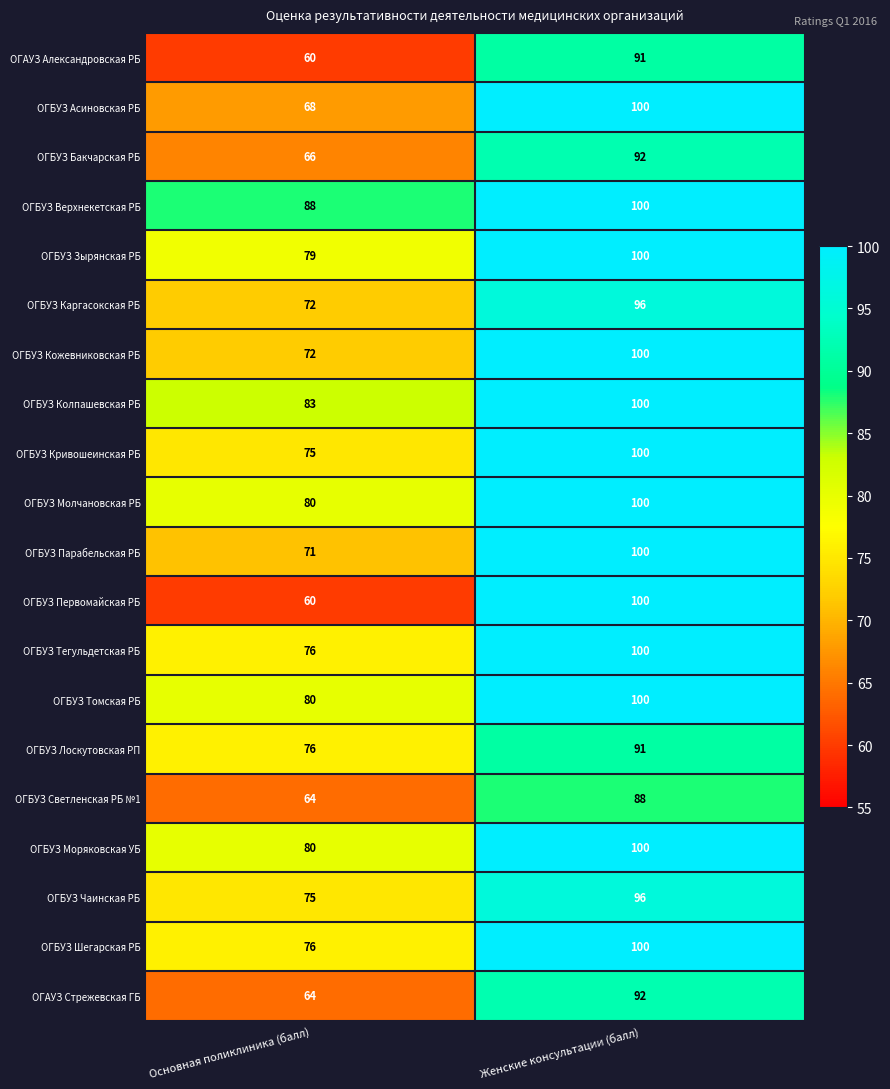

Read the ОГАУЗ Стрежевская ГБ value at Женские консультации (балл), to the nearest 10.

90